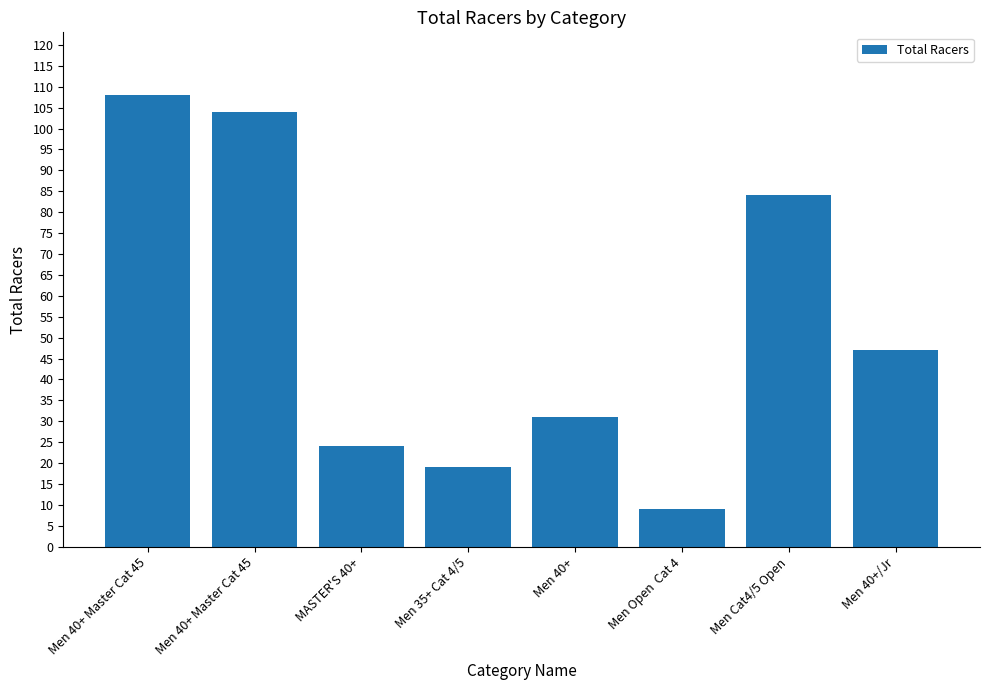

Reading left to right, transcribe all the data shown in this chart.

Men 40+ Master Cat 45=108	Men 40+ Master Cat 45=104	MASTER'S 40+=24	Men 35+ Cat 4/5=19	Men 40+=31	Men Open  Cat 4=9	Men Cat4/5 Open=84	Men 40+/Jr=47